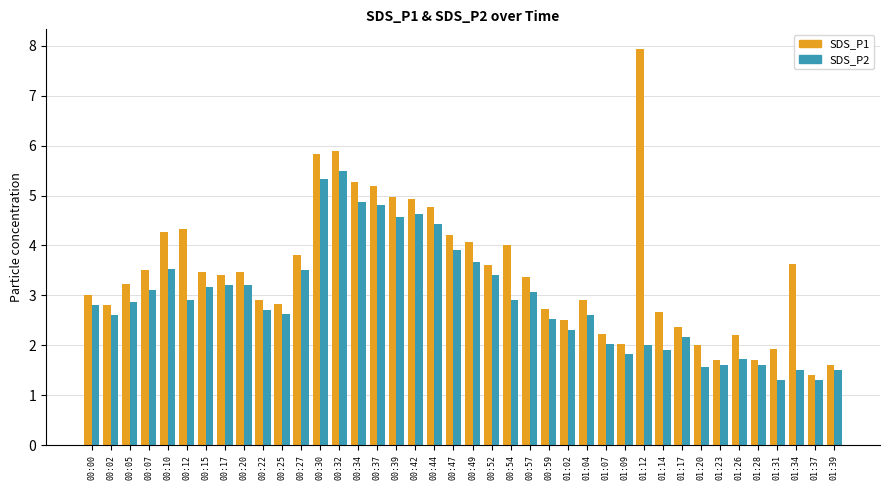

Reading left to right, extract all data points from this chart.

SDS_P1: 00:00=3.0	00:02=2.8	00:05=3.2	00:07=3.5	00:10=4.3	00:12=4.3	00:15=3.5	00:17=3.4	00:20=3.5	00:22=2.9	00:25=2.8	00:27=3.8	00:30=5.8	00:32=5.9	00:34=5.3	00:37=5.2	00:39=5.0	00:42=4.9	00:44=4.8	00:47=4.2	00:49=4.1	00:52=3.6	00:54=4.0	00:57=3.4	00:59=2.7	01:02=2.5	01:04=2.9	01:07=2.2	01:09=2.0	01:12=7.9	01:14=2.7	01:17=2.4	01:20=2.0	01:23=1.7	01:26=2.2	01:28=1.7	01:31=1.9	01:34=3.6	01:37=1.4	01:39=1.6
SDS_P2: 00:00=2.8	00:02=2.6	00:05=2.9	00:07=3.1	00:10=3.5	00:12=2.9	00:15=3.2	00:17=3.2	00:20=3.2	00:22=2.7	00:25=2.6	00:27=3.5	00:30=5.3	00:32=5.5	00:34=4.9	00:37=4.8	00:39=4.6	00:42=4.6	00:44=4.4	00:47=3.9	00:49=3.7	00:52=3.4	00:54=2.9	00:57=3.1	00:59=2.5	01:02=2.3	01:04=2.6	01:07=2.0	01:09=1.8	01:12=2.0	01:14=1.9	01:17=2.2	01:20=1.6	01:23=1.6	01:26=1.7	01:28=1.6	01:31=1.3	01:34=1.5	01:37=1.3	01:39=1.5